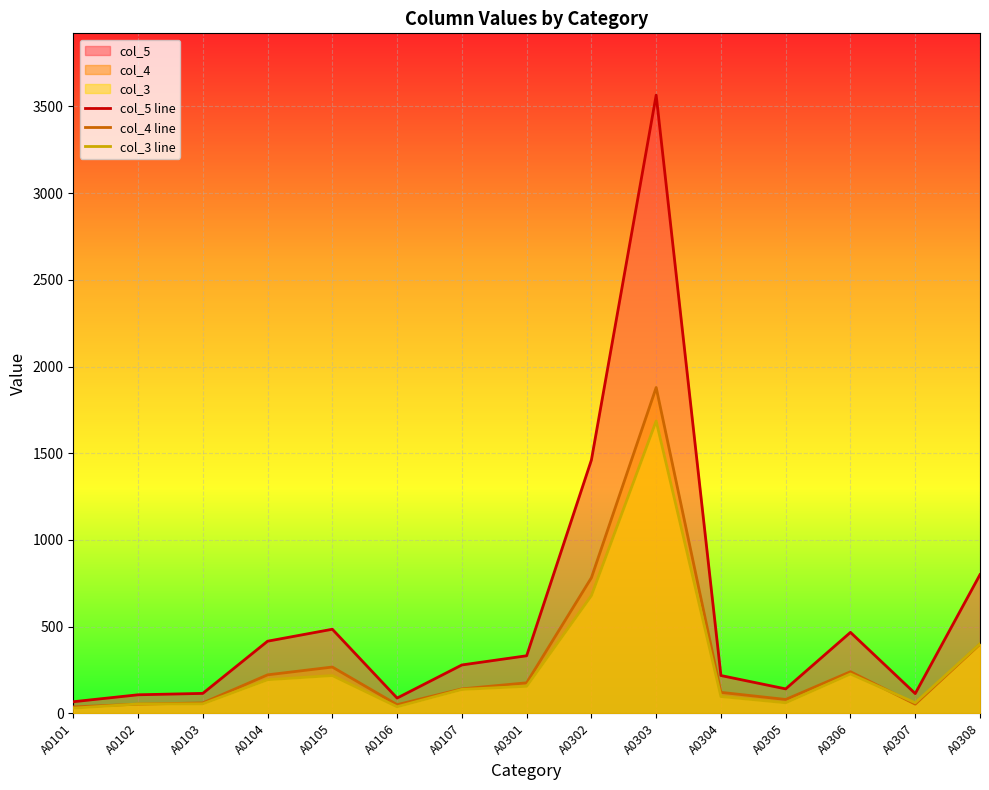

The value of col_5 line at A0107 is 438. True or false?

False